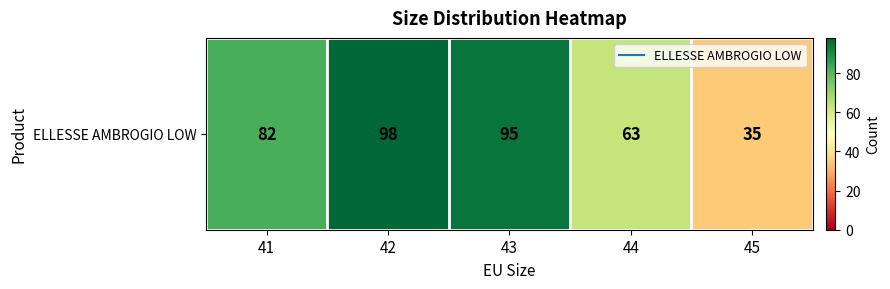

What is the smallest value displayed?

35